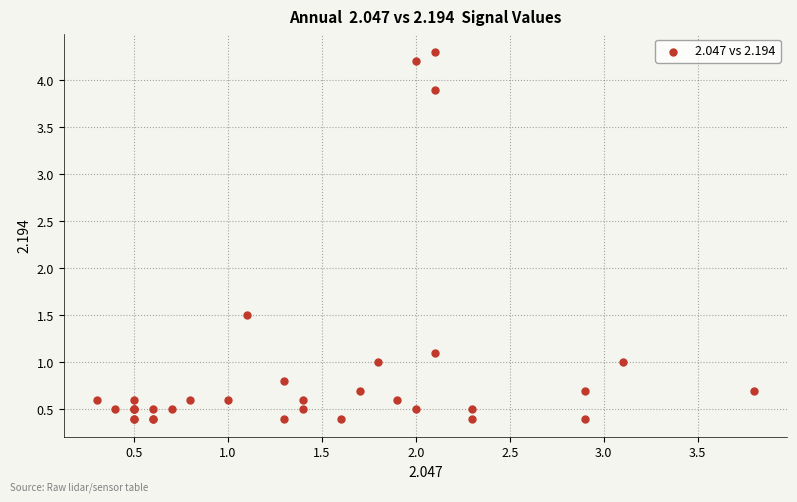

What Y value in the scatter plot is closest to 2?

1.5